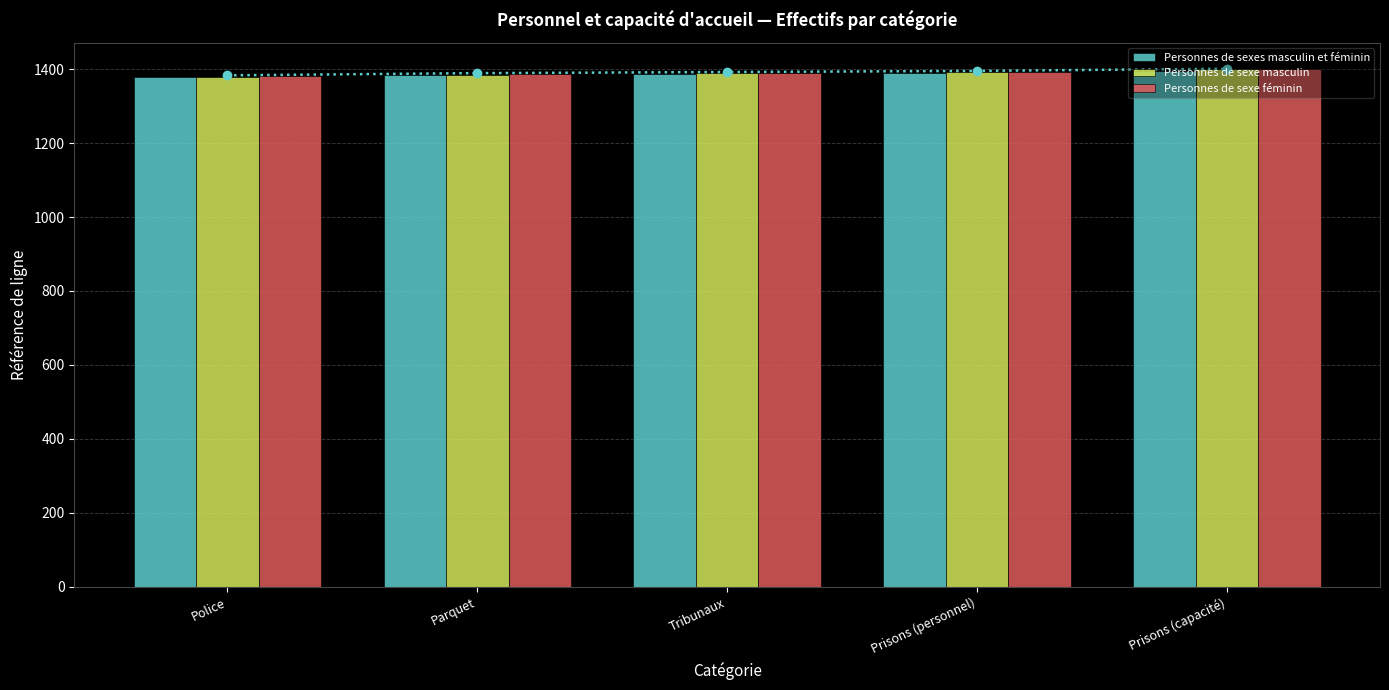

What is the total value across all series at Tribunaux?

4164